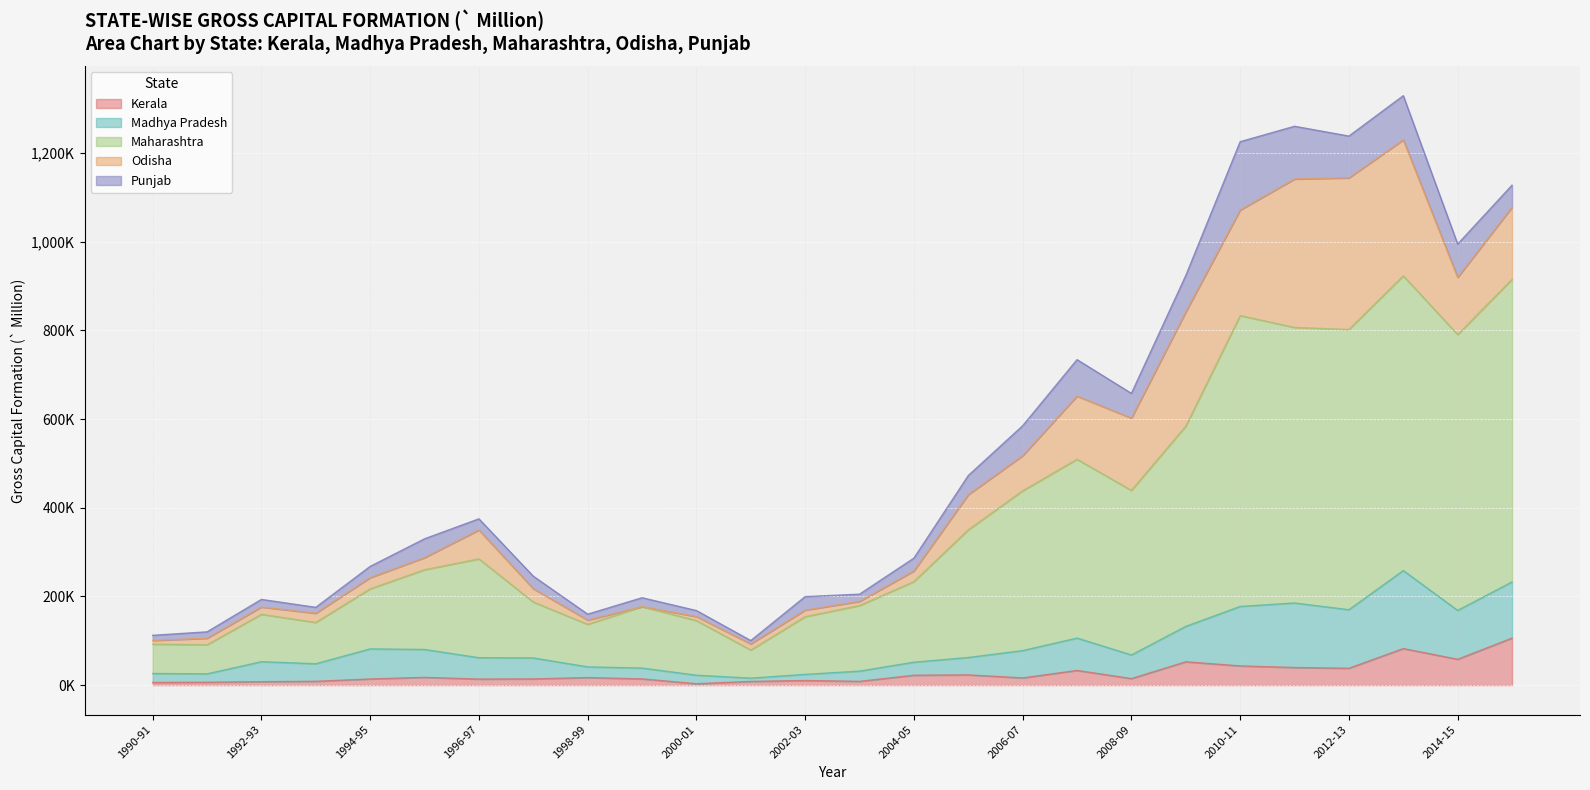

Which series has the largest range (max minus min)?

Maharashtra